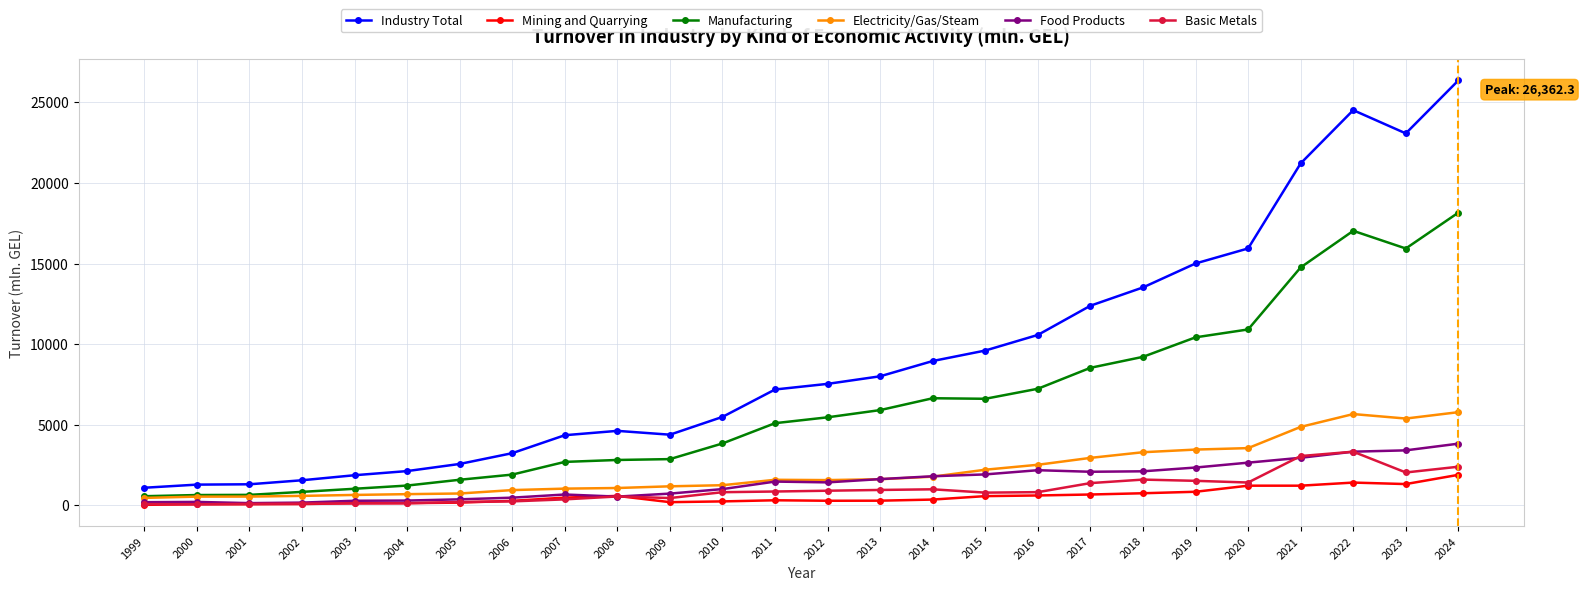

True or false: Basic Metals and Industry Total cross at least once.

False